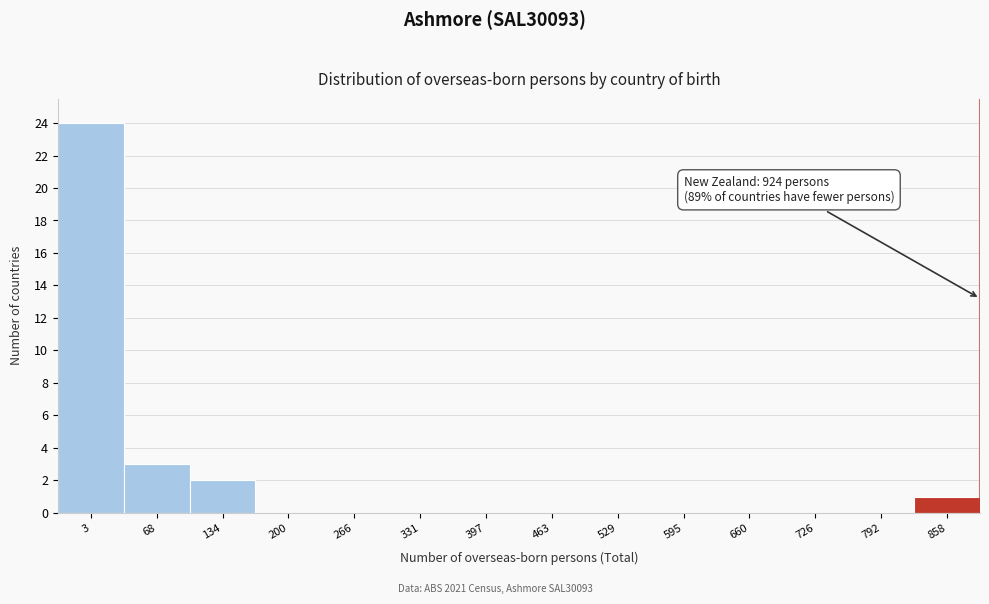

Reading left to right, what are all the values shown in this chart?

3=24	68=3	134=2	200=0	266=0	331=0	397=0	463=0	529=0	595=0	660=0	726=0	792=0	858=1